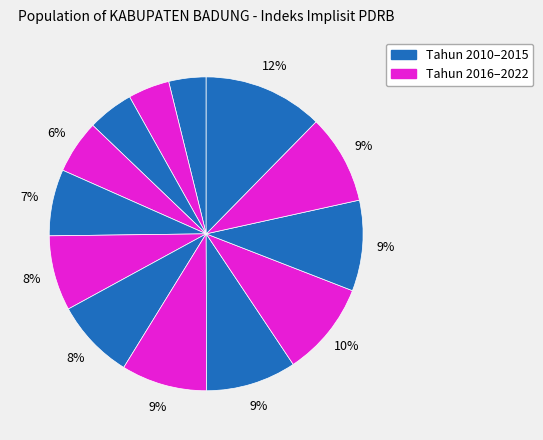

How many segments does this pie chart have?

13